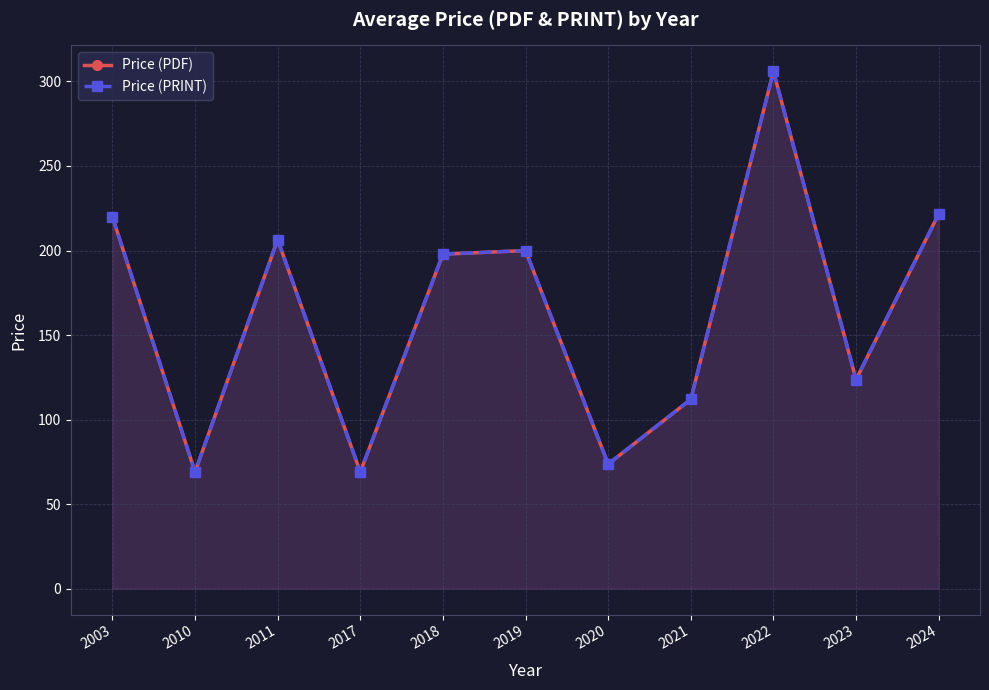

What is the difference between the maximum and minimum values in the Price (PRINT) series?

237.0